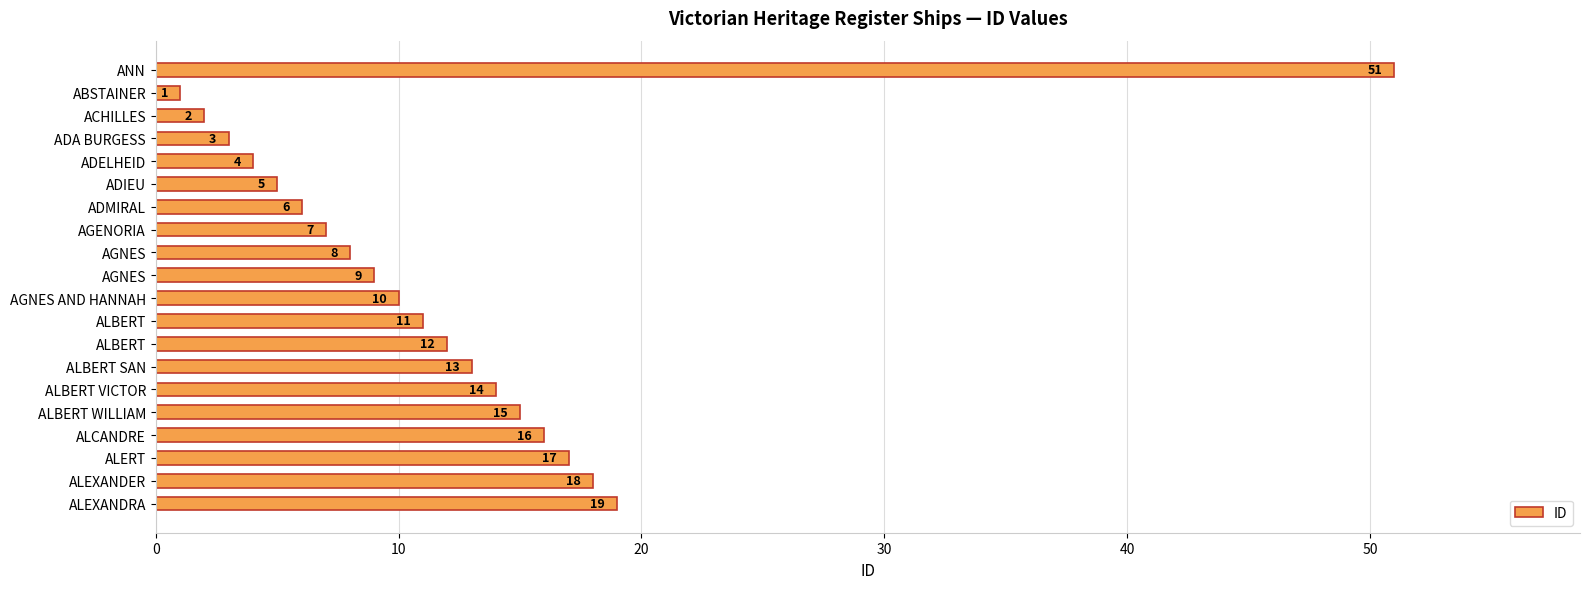

Are the bars horizontal?

Yes